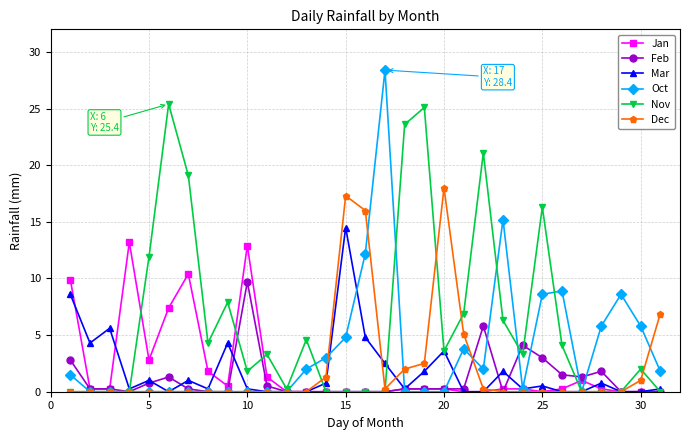

True or false: Jan has more than 0 points higher than both neighbors.

True